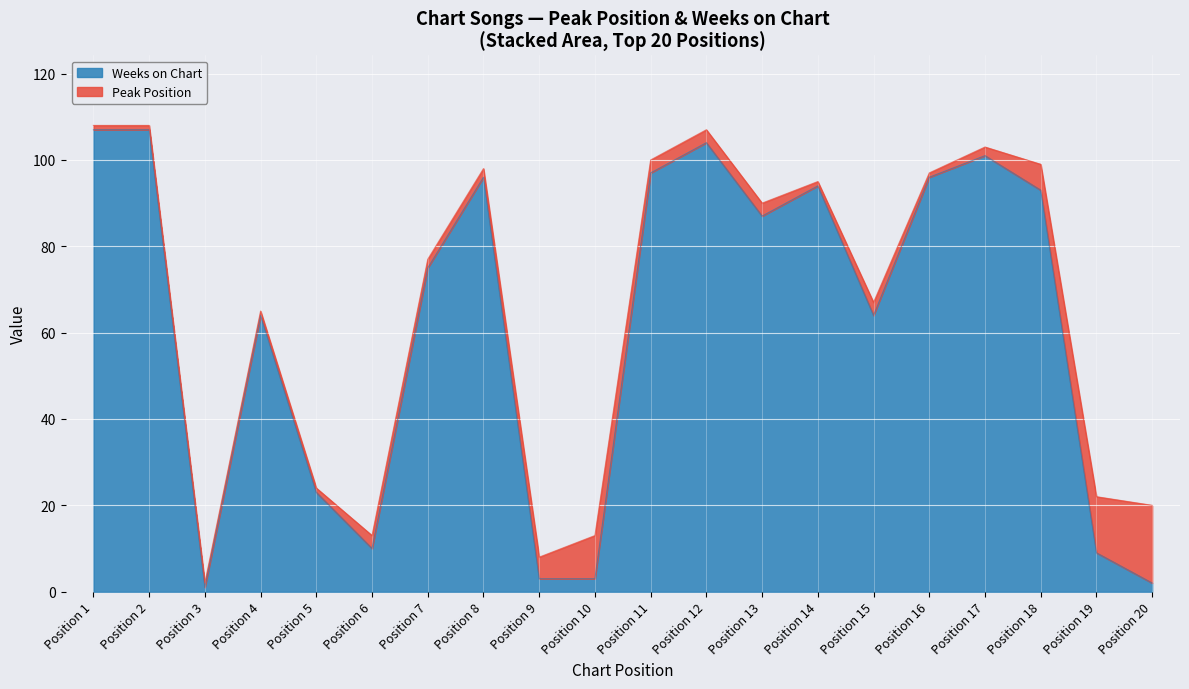

True or false: Weeks on Chart has a value of 39 at Position 15.

False